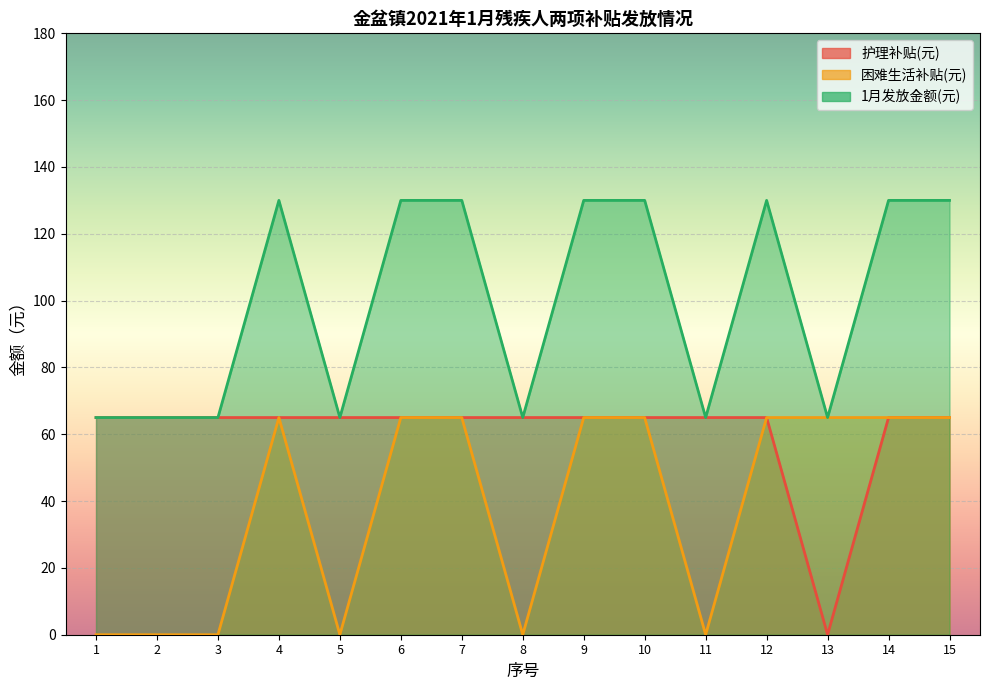

Which category has the lowest value in the 护理补贴(元) series?

13